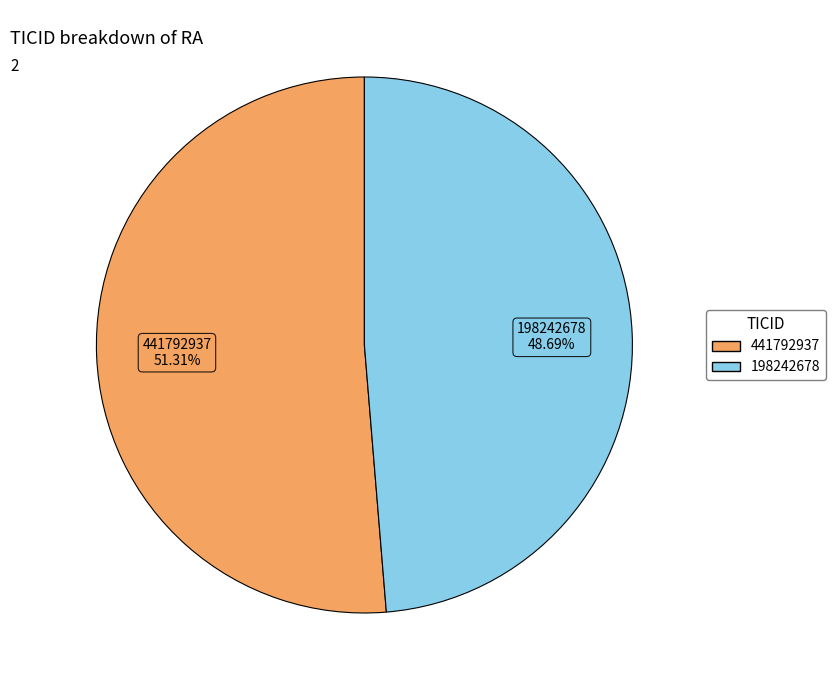

How much of the chart is everything except 441792937?

48.7%